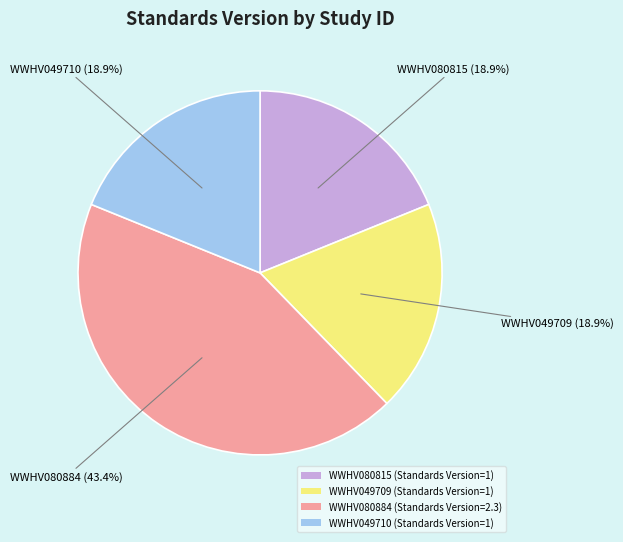

What is the ratio of the value at WWHV080884 (Standards Version=2.3) to the value at WWHV049709 (Standards Version=1)?

2.3